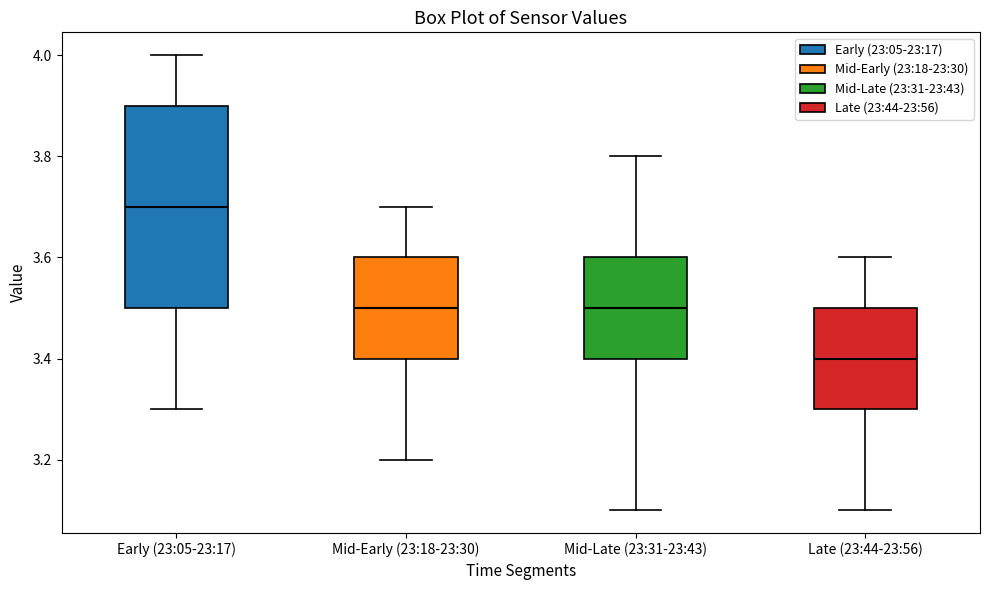

Which box's median line is the highest?

Early (23:05-23:17)